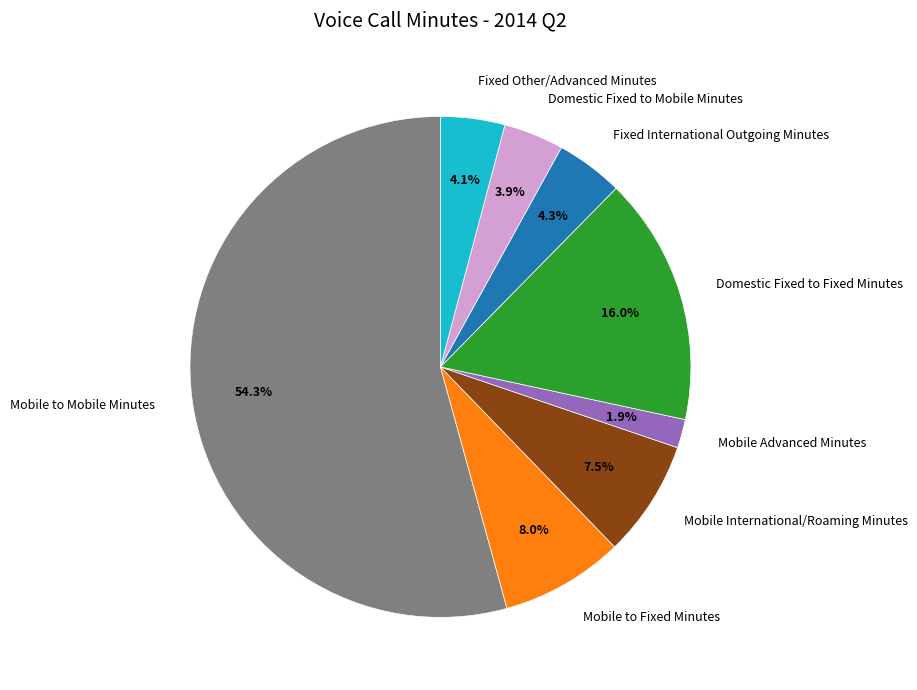

Which category has the smallest portion of the pie?

Mobile Advanced Minutes